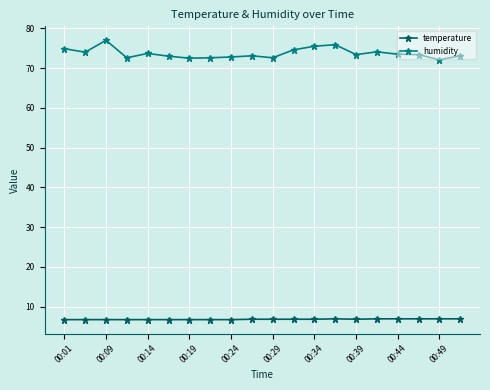

True or false: humidity has more than 0 points higher than both neighbors.

True